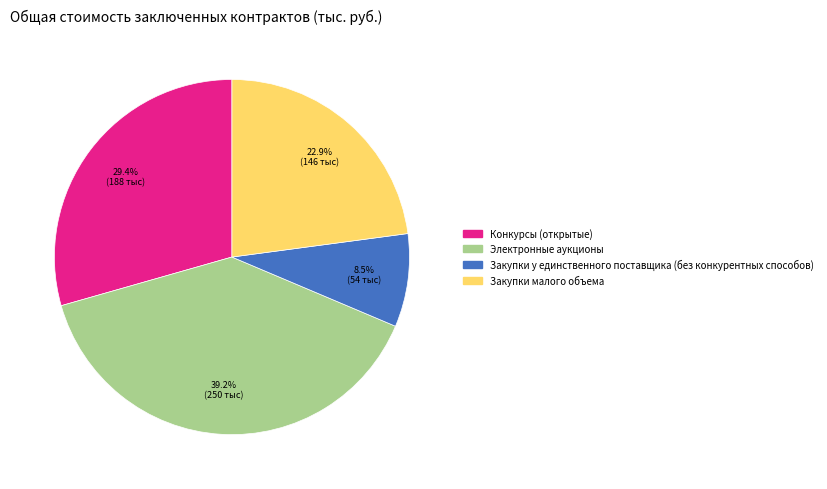

Is the sum of Конкурсы (открытые) and Закупки у единственного поставщика (без конкурентных способов) greater than half?

No